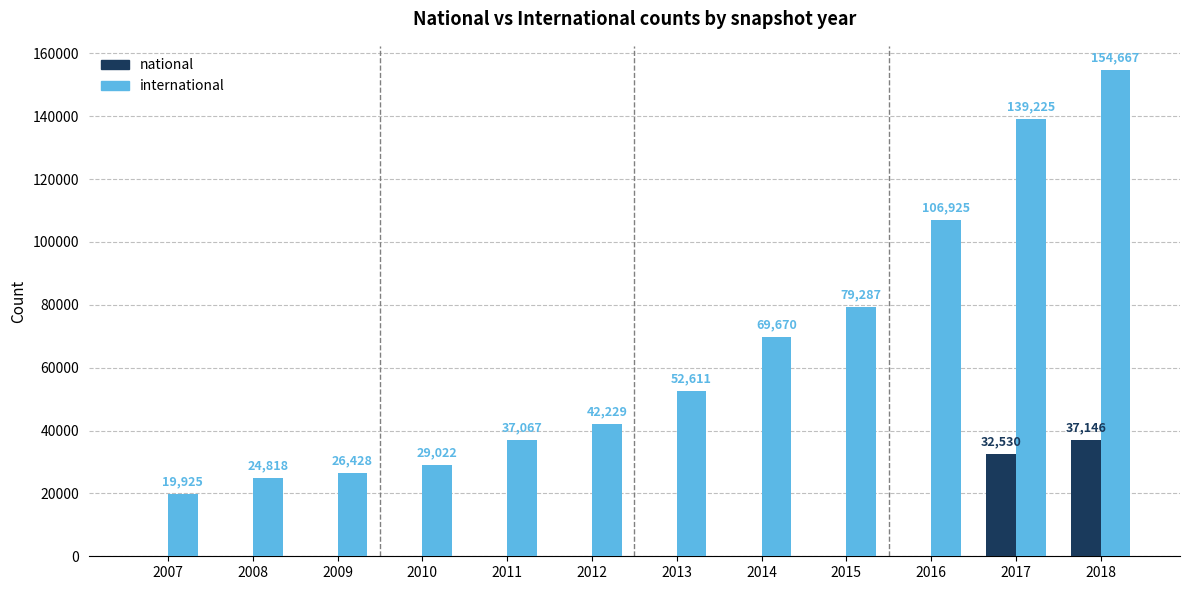

What is the sum of the international values at 2008 and 2011?

61885